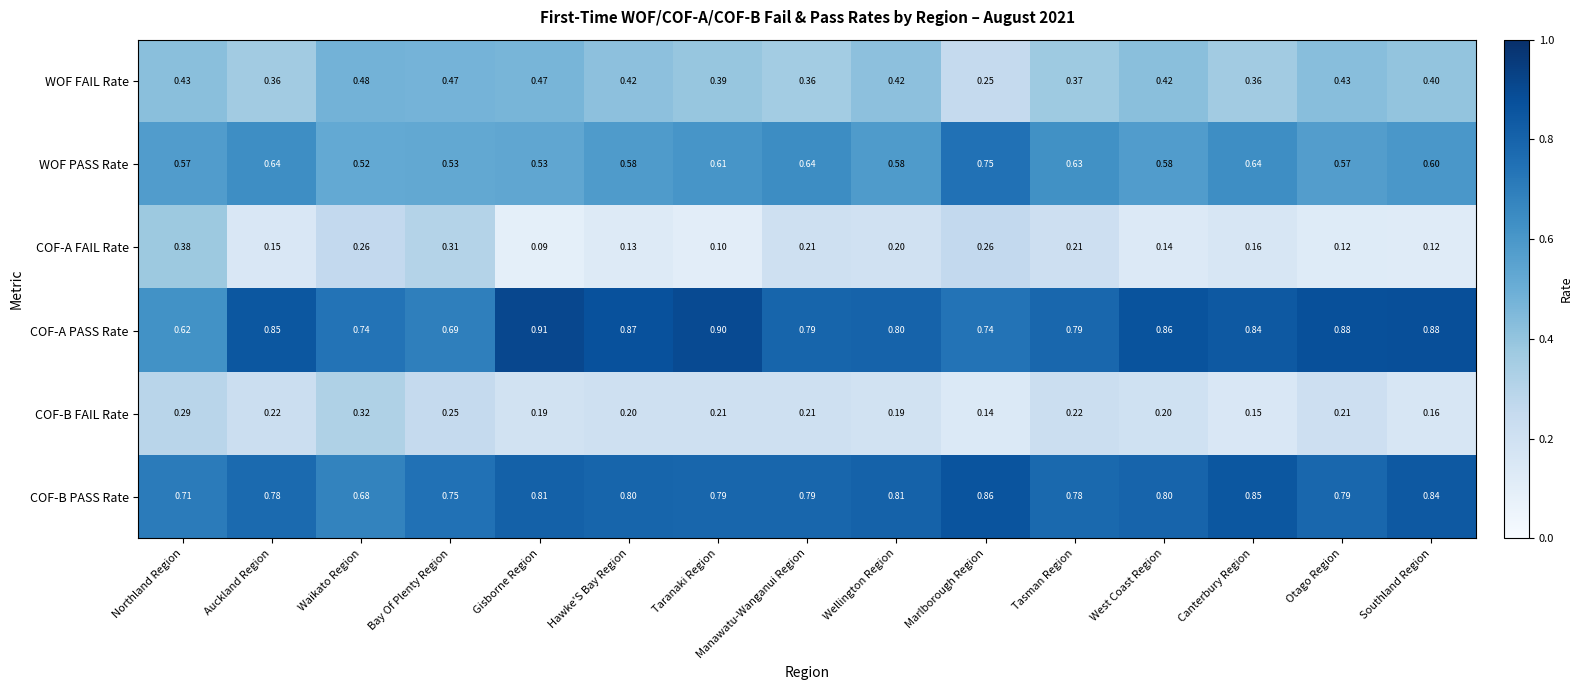

List the series in order of their peak value, lowest first.

COF-B FAIL Rate, COF-A FAIL Rate, WOF FAIL Rate, WOF PASS Rate, COF-B PASS Rate, COF-A PASS Rate